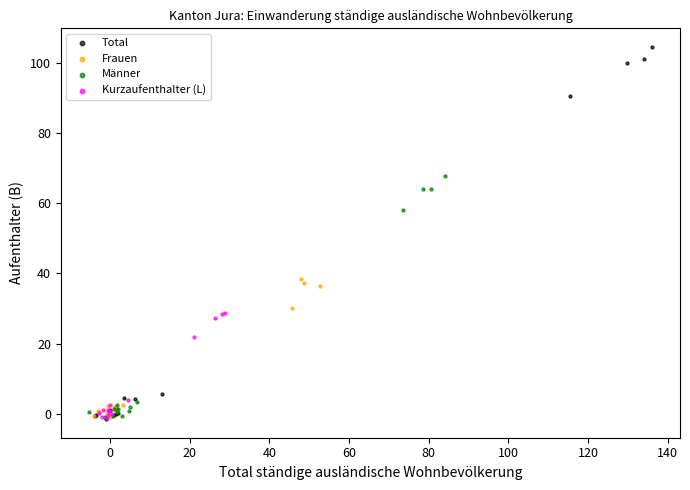

Which series has the largest Y range (max minus min)?

Total